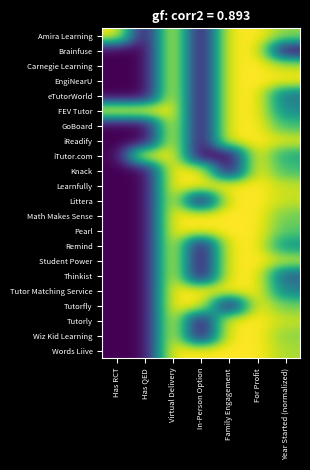

Count the number of categories in the chart.

7